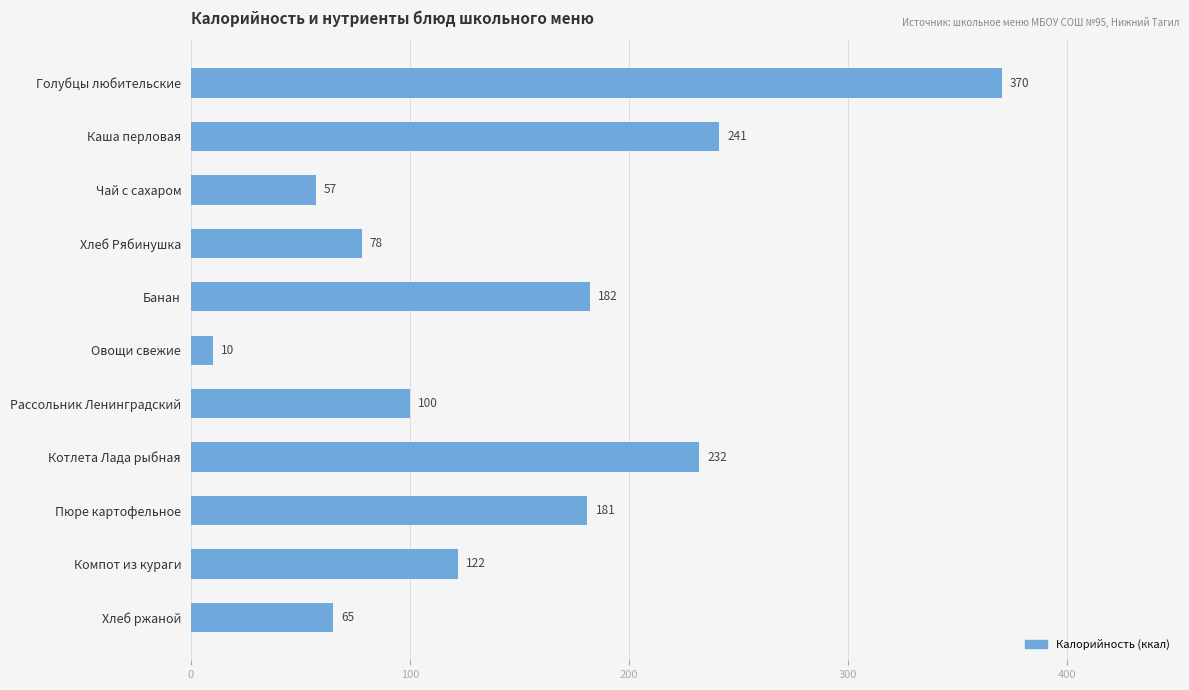

Rank the categories by value from lowest to highest.

Овощи свежие, Чай с сахаром, Хлеб ржаной, Хлеб Рябинушка, Рассольник Ленинградский, Компот из кураги, Пюре картофельное, Банан, Котлета Лада рыбная, Каша перловая, Голубцы любительские